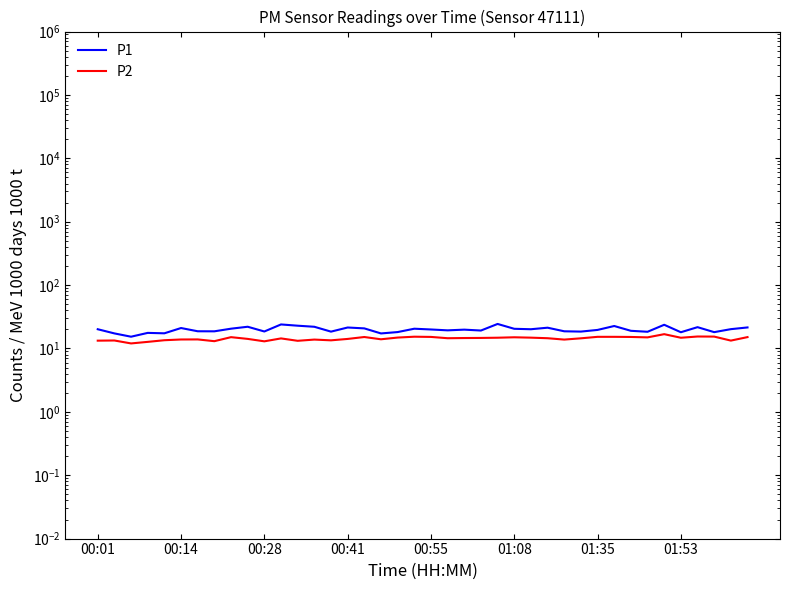

True or false: P2 and P1 intersect in this chart.

False